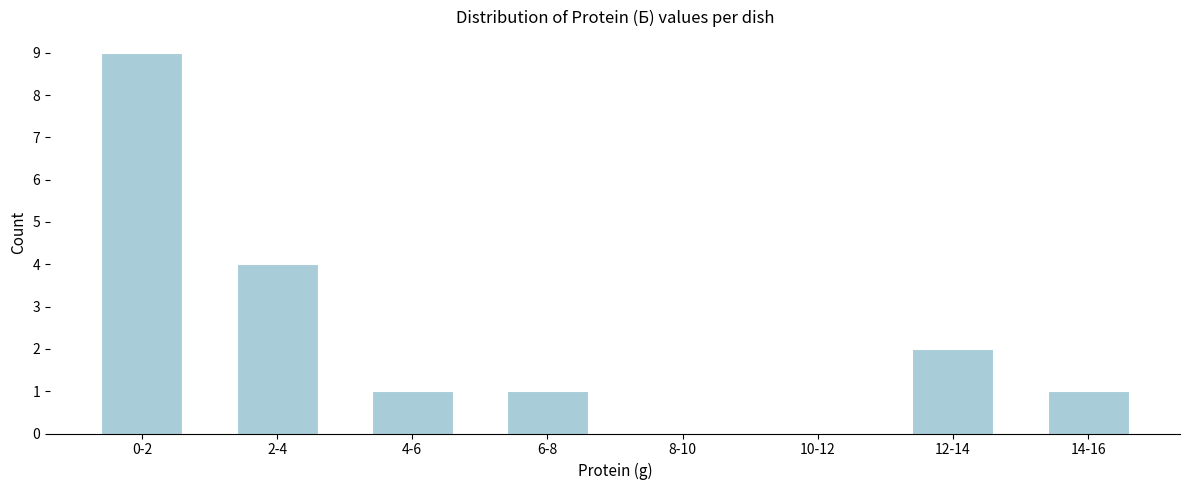

Reading left to right, transcribe all the data shown in this chart.

0-2=9	2-4=4	4-6=1	6-8=1	8-10=0	10-12=0	12-14=2	14-16=1